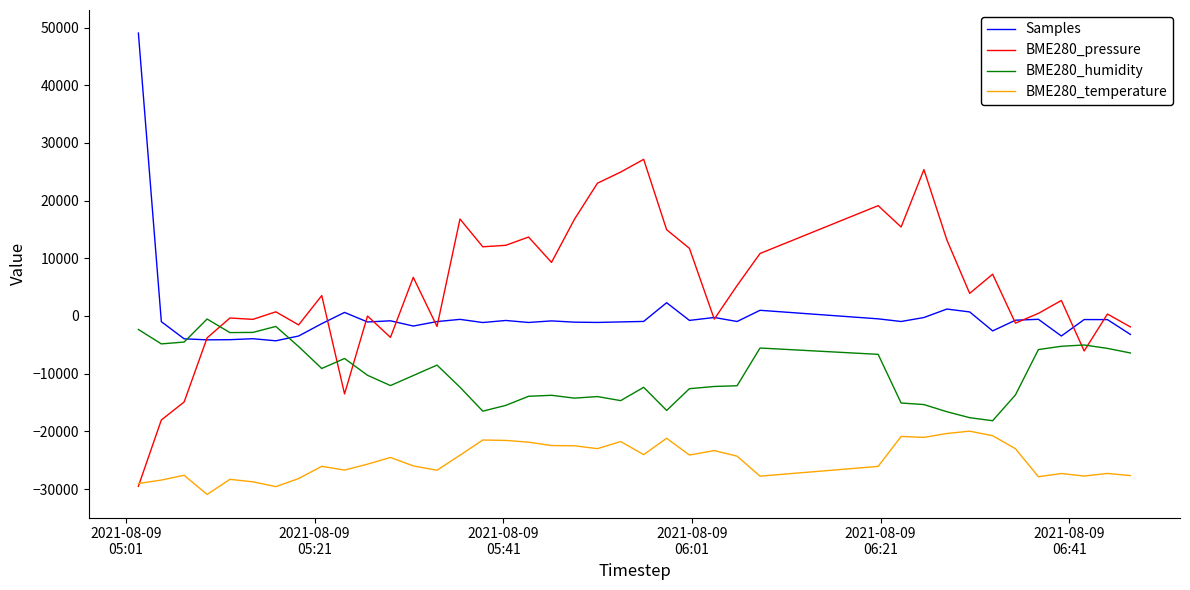

True or false: BME280_temperature and BME280_humidity cross at least once.

False